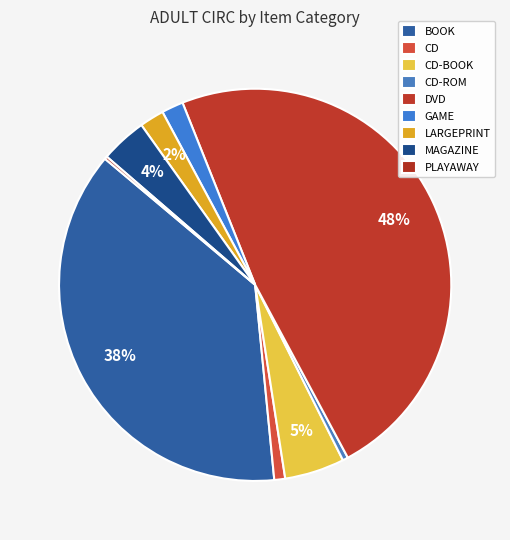

How much of the chart is everything except LARGEPRINT?

98.0%